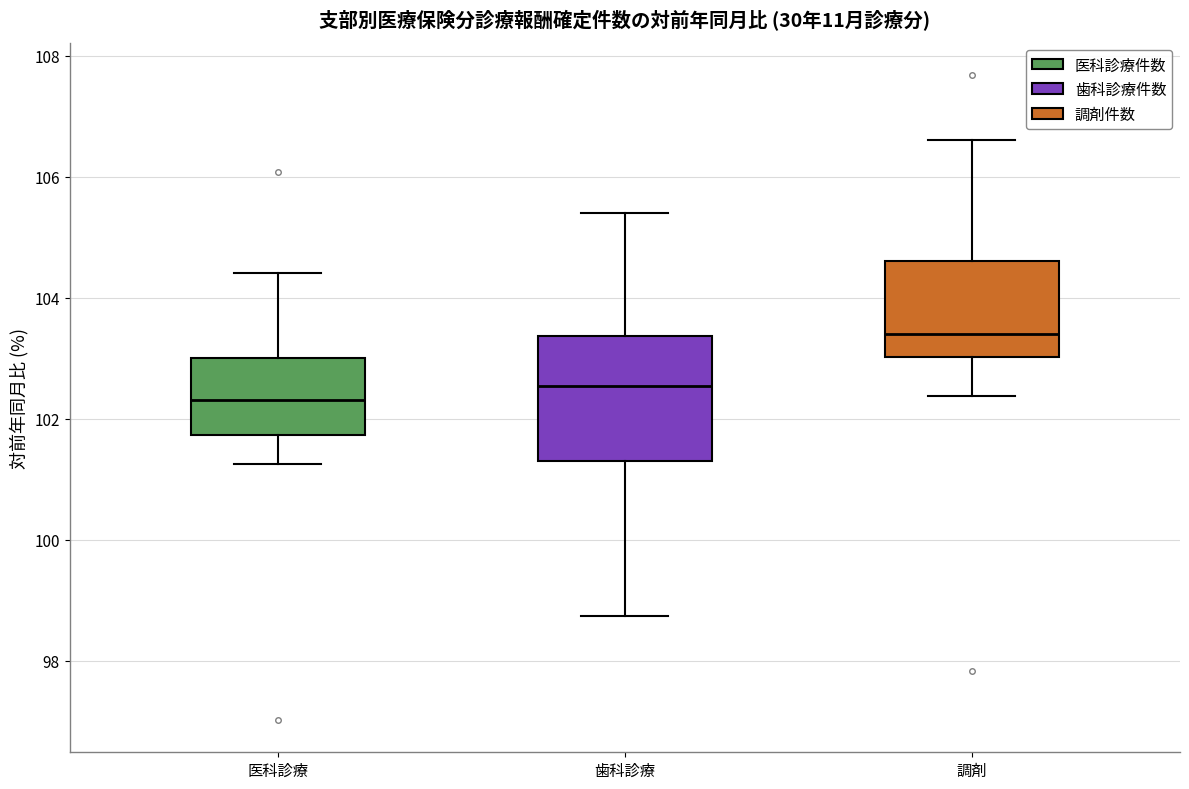

Where does the upper whisker of the box for 歯科診療 end on the y-axis? The values are not printed on the chart, so give them approximately, as read against the axis.

105.4